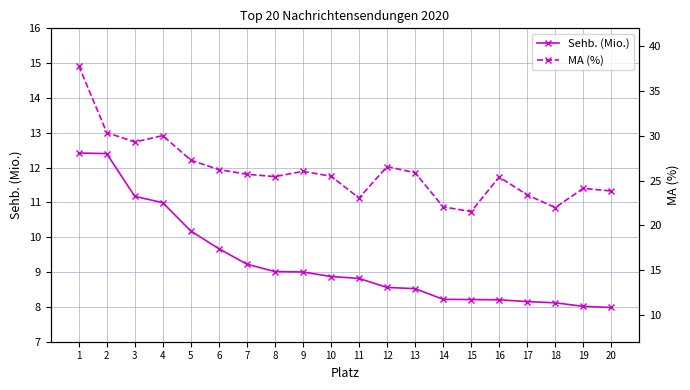

Where does the Sehb. (Mio.) series first go above 8?

1